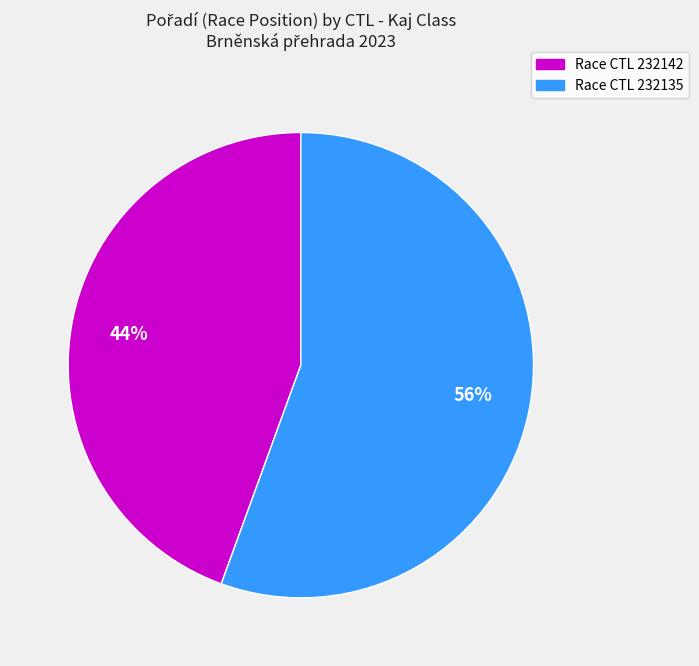

To the nearest percent, what is the average slice percentage?

50%